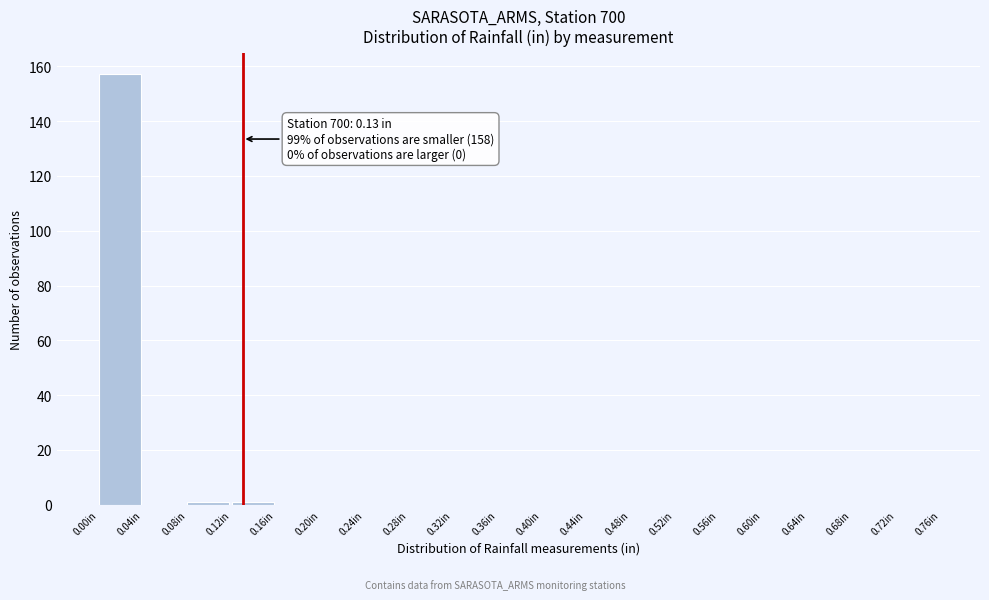

Which range on the x-axis has the tallest bar?

0.00 to 0.04